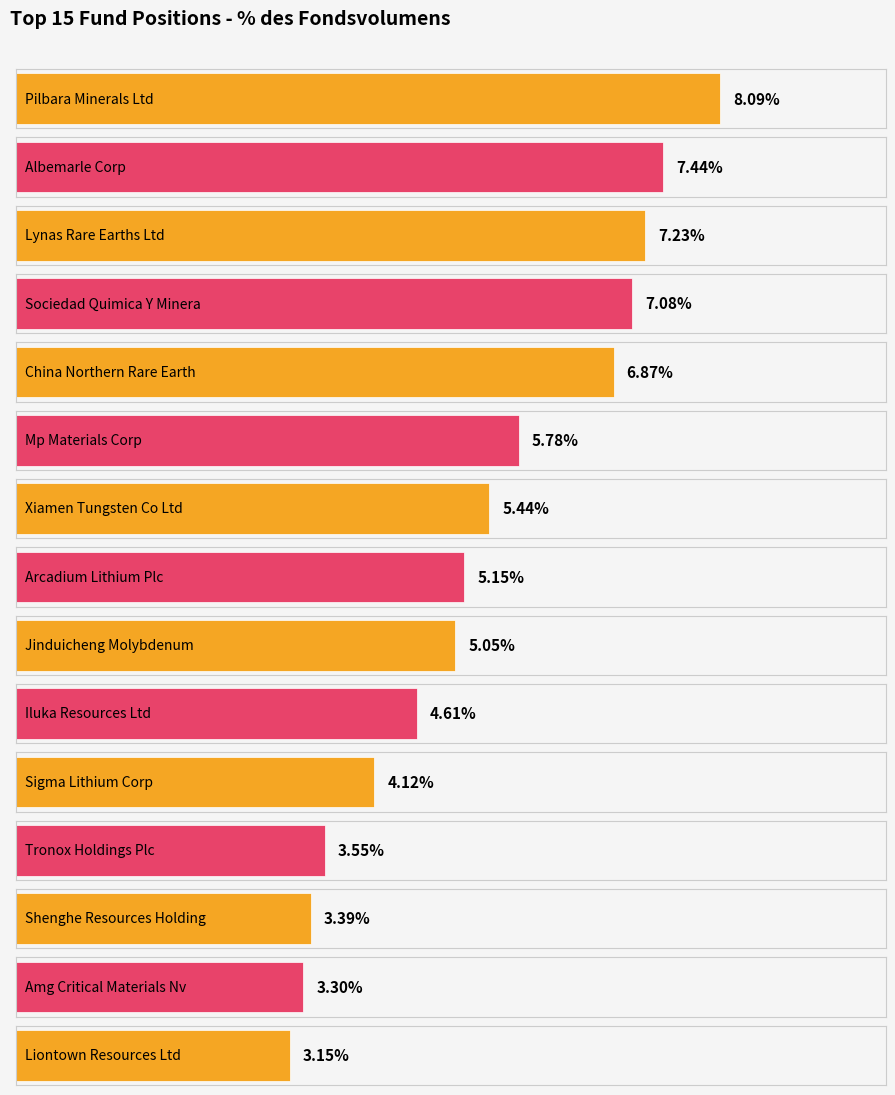

Rank the categories by value from lowest to highest.

Liontown Resources Ltd, Amg Critical Materials Nv, Shenghe Resources Holding, Tronox Holdings Plc, Sigma Lithium Corp, Iluka Resources Ltd, Jinduicheng Molybdenum, Arcadium Lithium Plc, Xiamen Tungsten Co Ltd, Mp Materials Corp, China Northern Rare Earth, Sociedad Quimica Y Minera, Lynas Rare Earths Ltd, Albemarle Corp, Pilbara Minerals Ltd